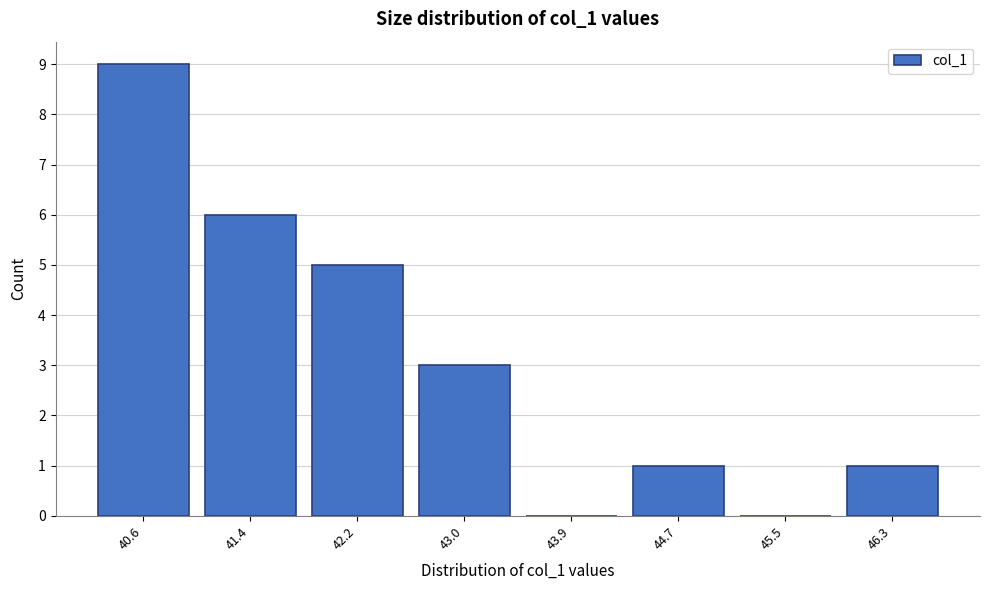

Reading left to right, what are all the values shown in this chart?

40.6=9	41.4=6	42.2=5	43.0=3	43.9=0	44.7=1	45.5=0	46.3=1